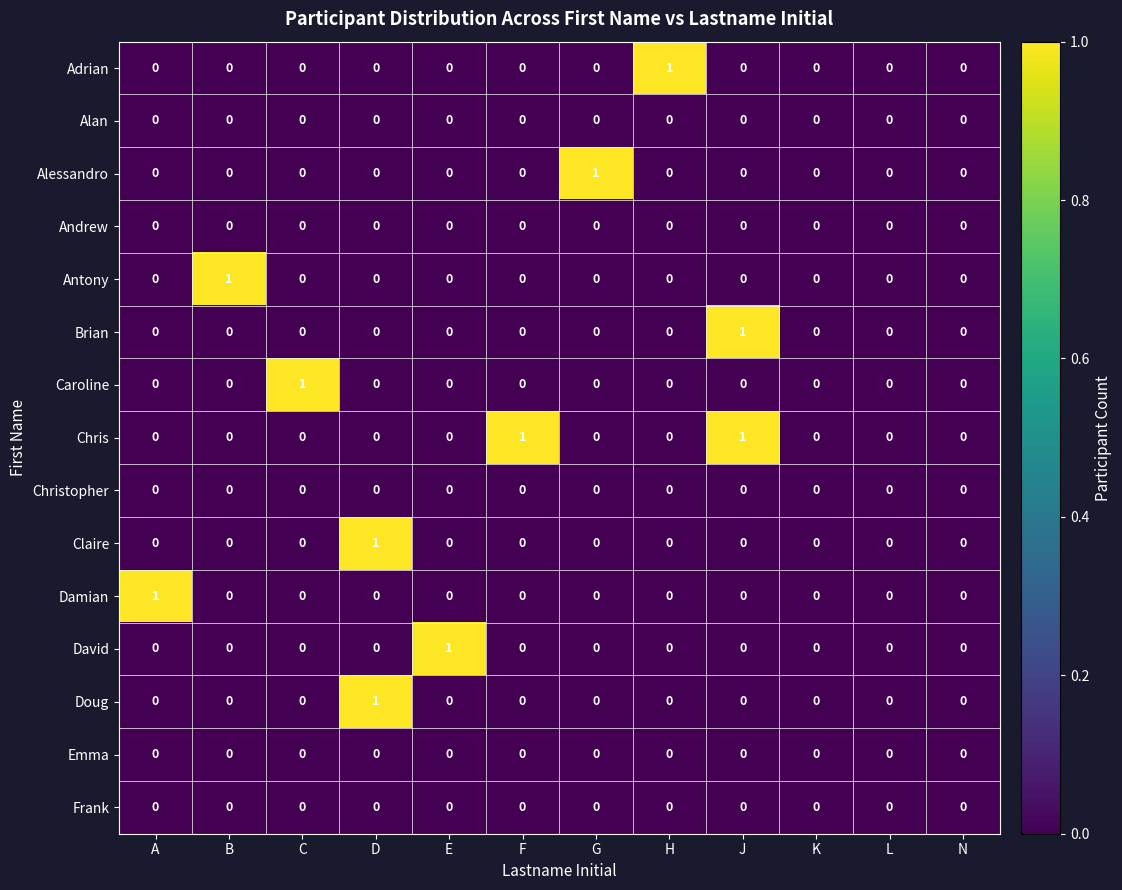

Is it true that Christopher equals 0 at E?

True